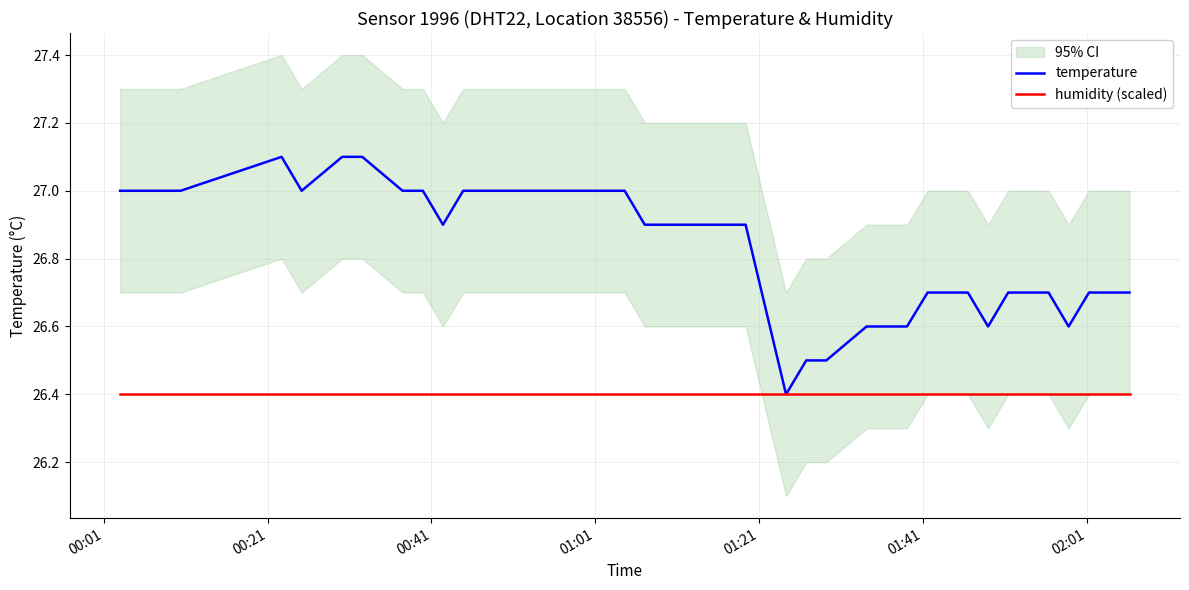

True or false: temperature and humidity (scaled) cross at least once.

False